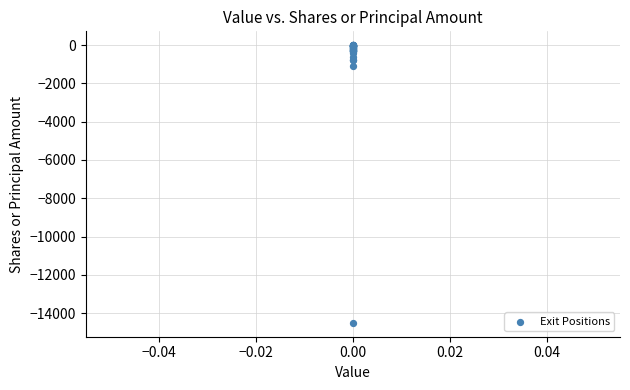

What Y value in the scatter plot is closest to -7256?

-1099